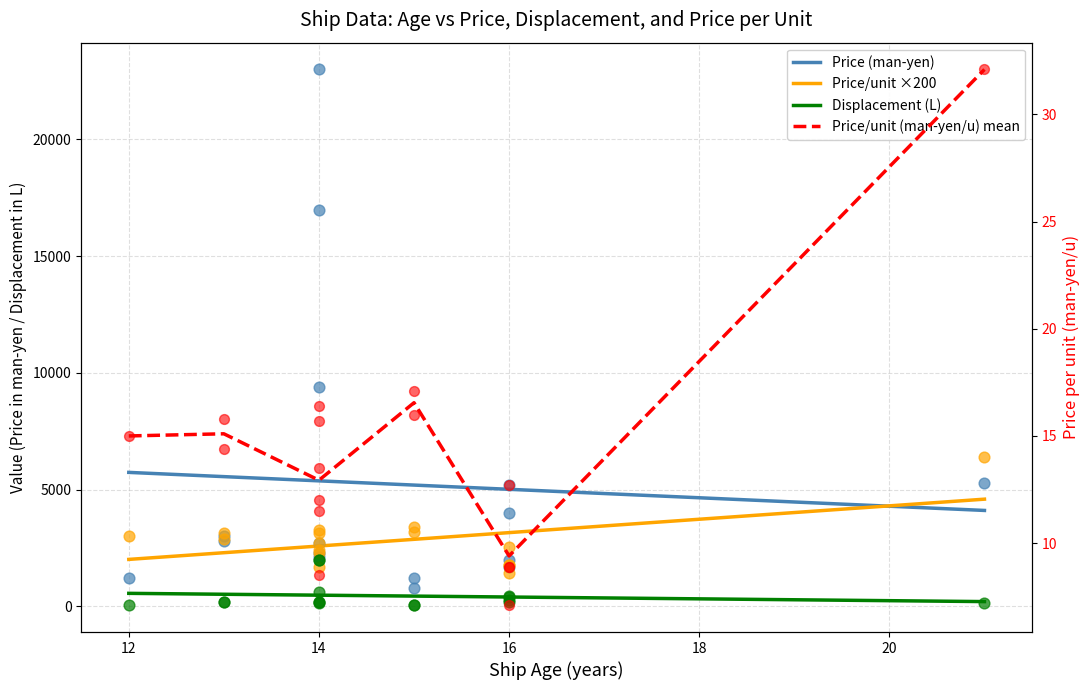

Which series reaches the minimum Y coordinate?

Displacement (L)